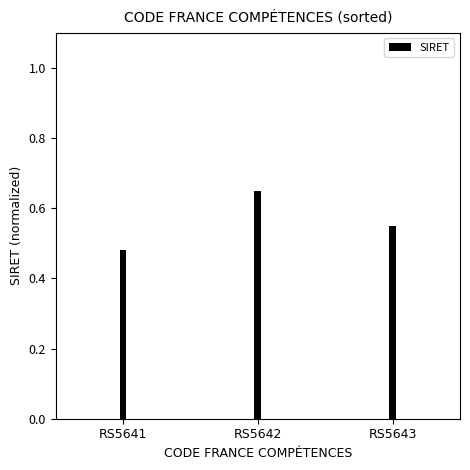

Count the number of categories in the chart.

3